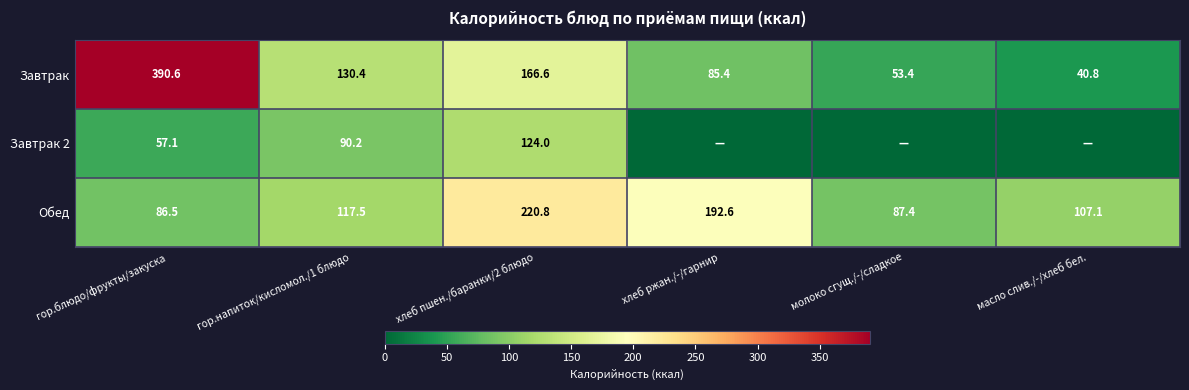

What is the difference between the maximum and second lowest values in the Обед series?

133.4